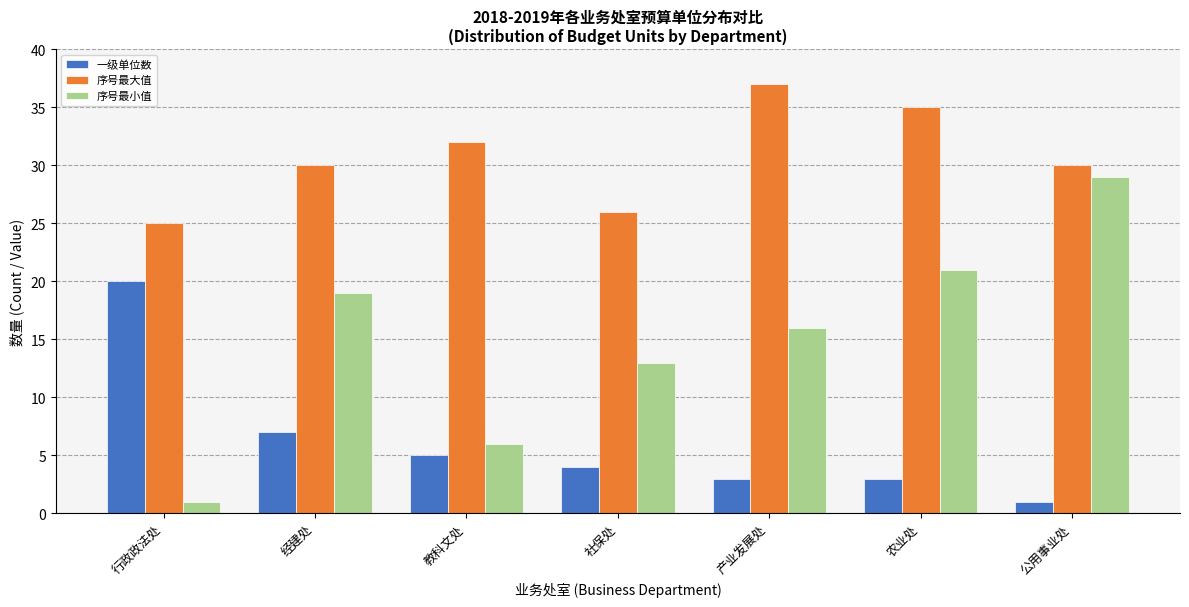

How many bars are there in each group?

3